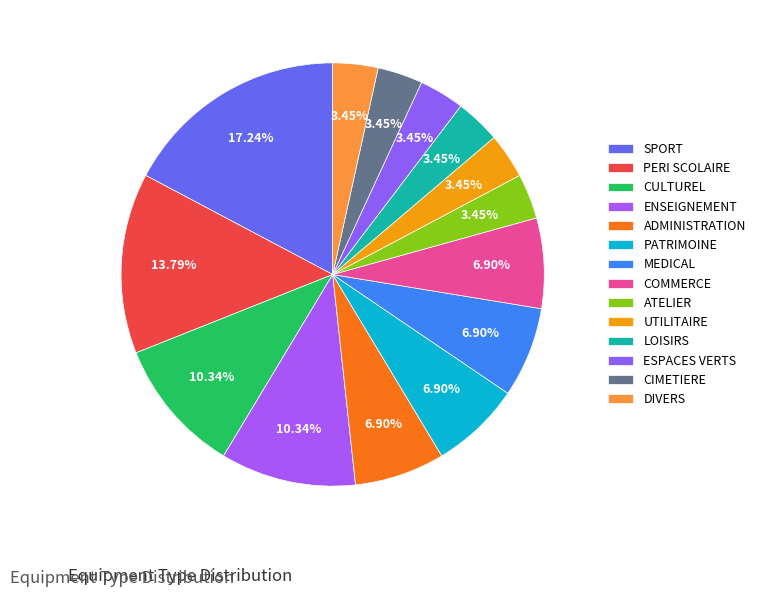

To the nearest percent, what percentage of the pie is ADMINISTRATION?

7%